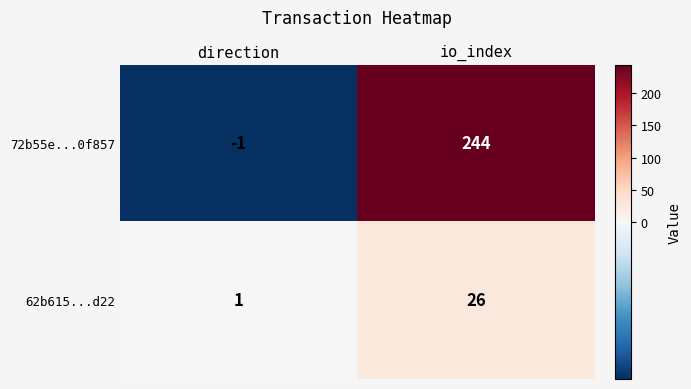

Count the number of data series in this chart.

2